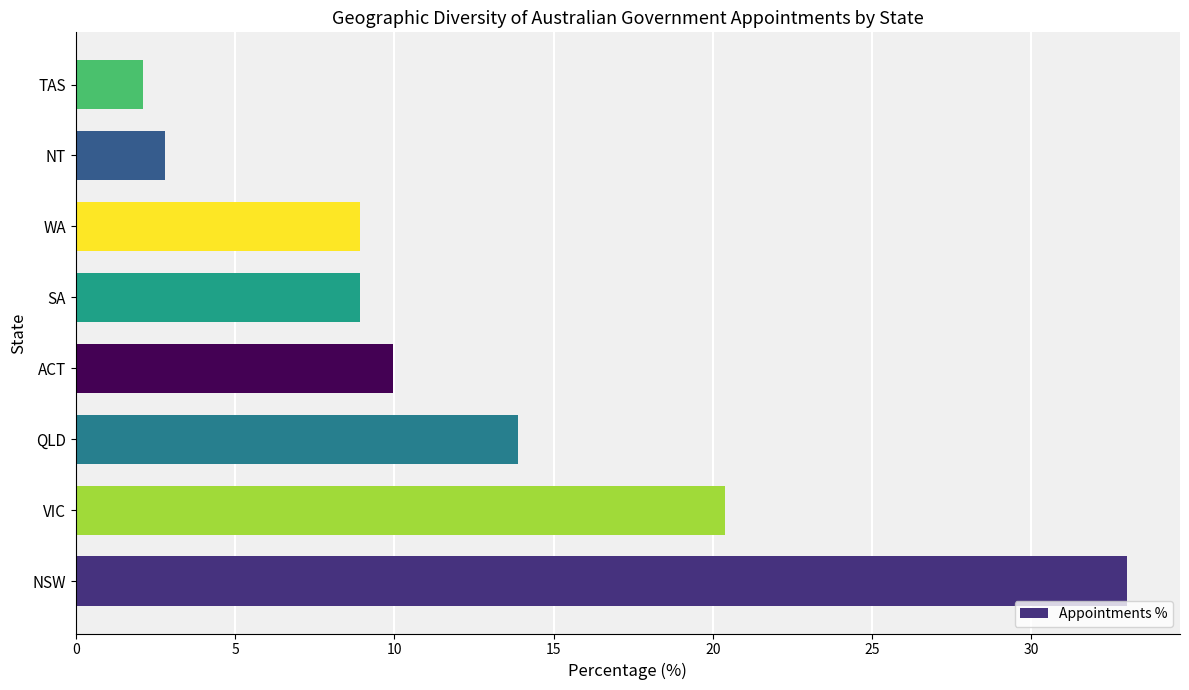

Approximately how many times larger is the value at QLD compared to NSW?

0.4